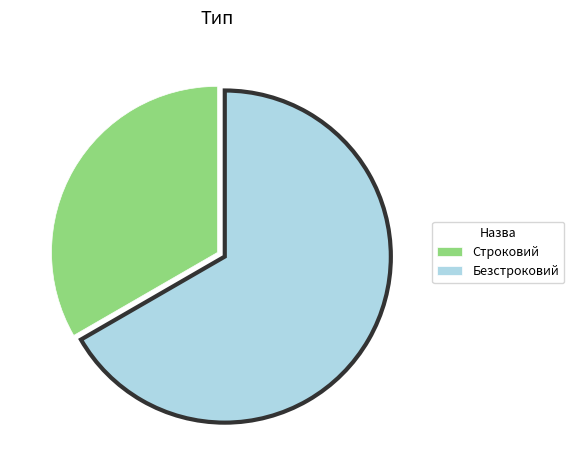

Which category has the smallest portion of the pie?

Строковий